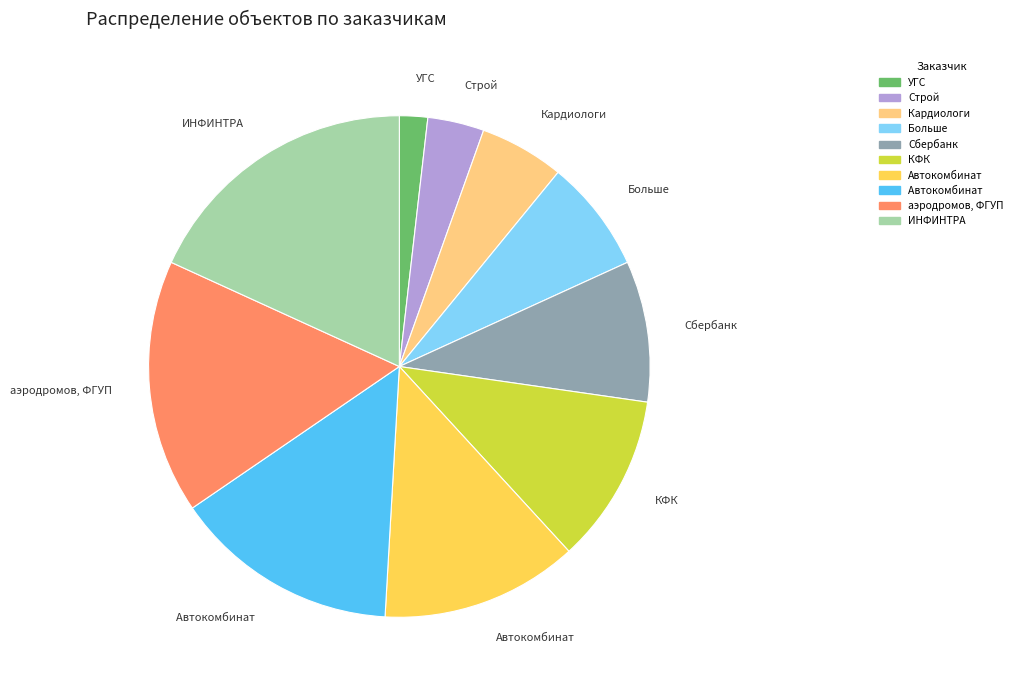

Does any single category account for the majority?

No